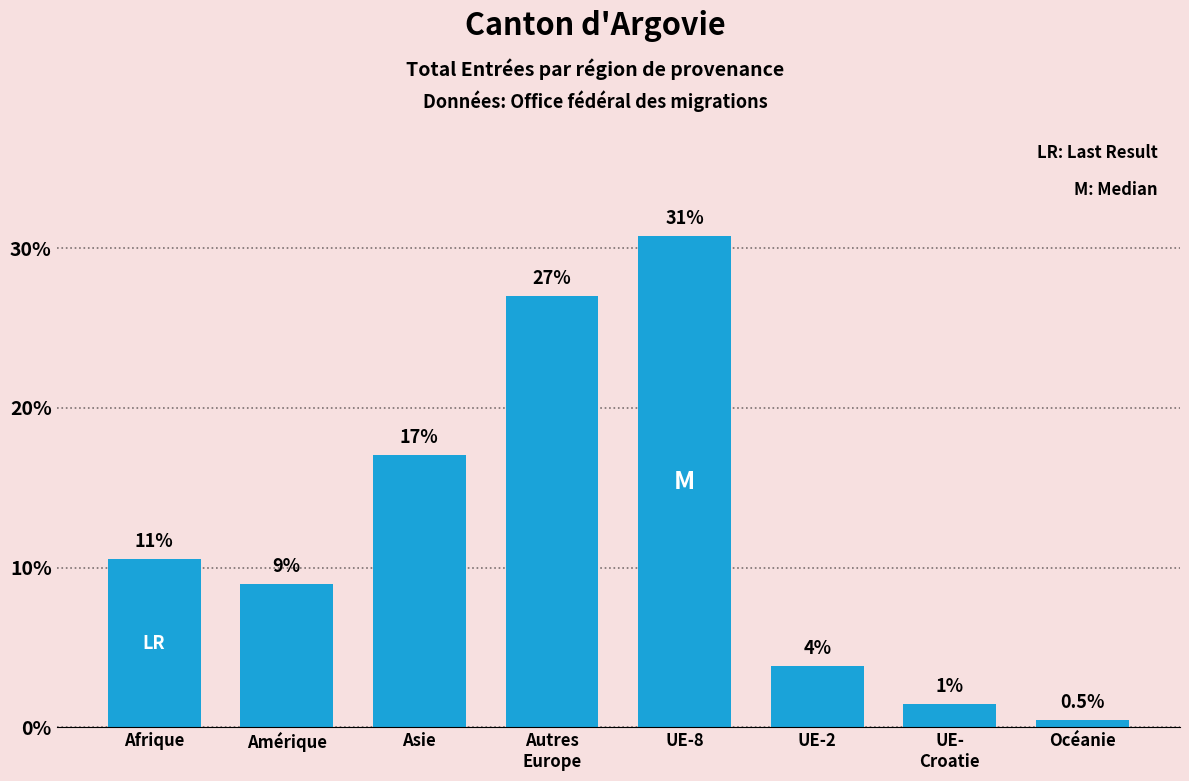

What is the sum of all values?

100.0